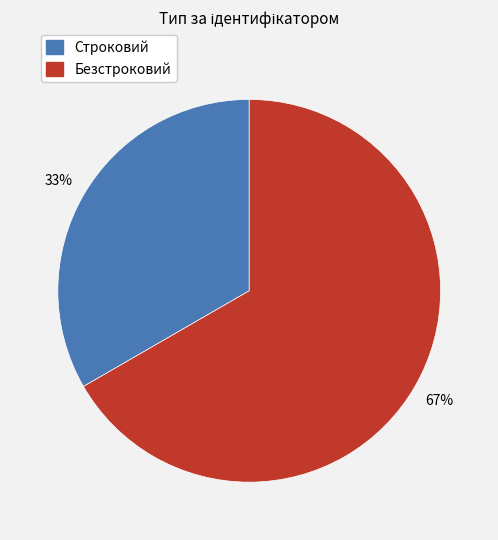

Is there any slice that represents more than half of the pie?

Yes